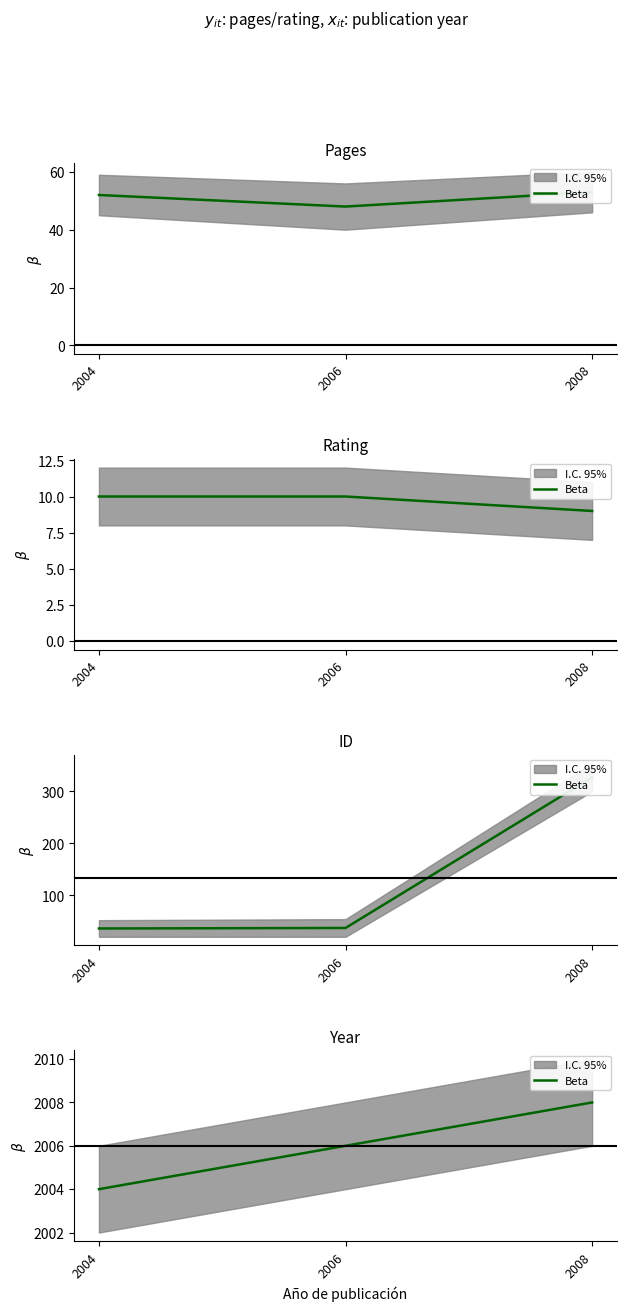

How many data points are less than 2006?

1